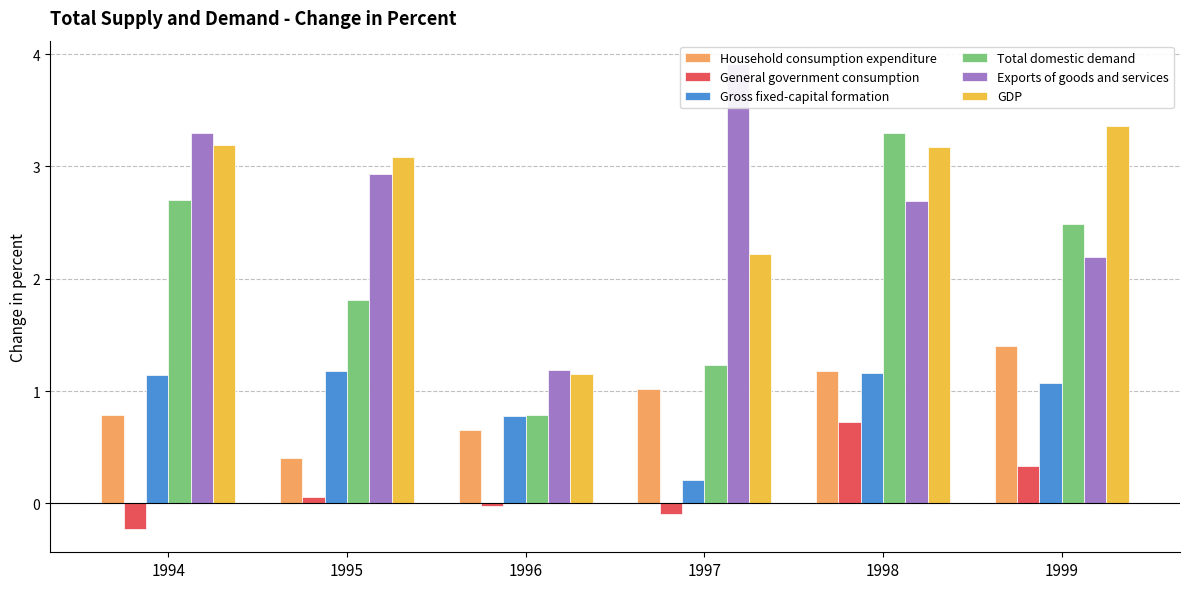

Reading left to right, what are all the values shown in this chart?

Household consumption expenditure: 0.8	0.4	0.7	1.0	1.2	1.4
General government consumption: -0.2	0.1	-0.0	-0.1	0.7	0.3
Gross fixed-capital formation: 1.1	1.2	0.8	0.2	1.2	1.1
Total domestic demand: 2.7	1.8	0.8	1.2	3.3	2.5
Exports of goods and services: 3.3	2.9	1.2	3.9	2.7	2.2
GDP: 3.2	3.1	1.2	2.2	3.2	3.4